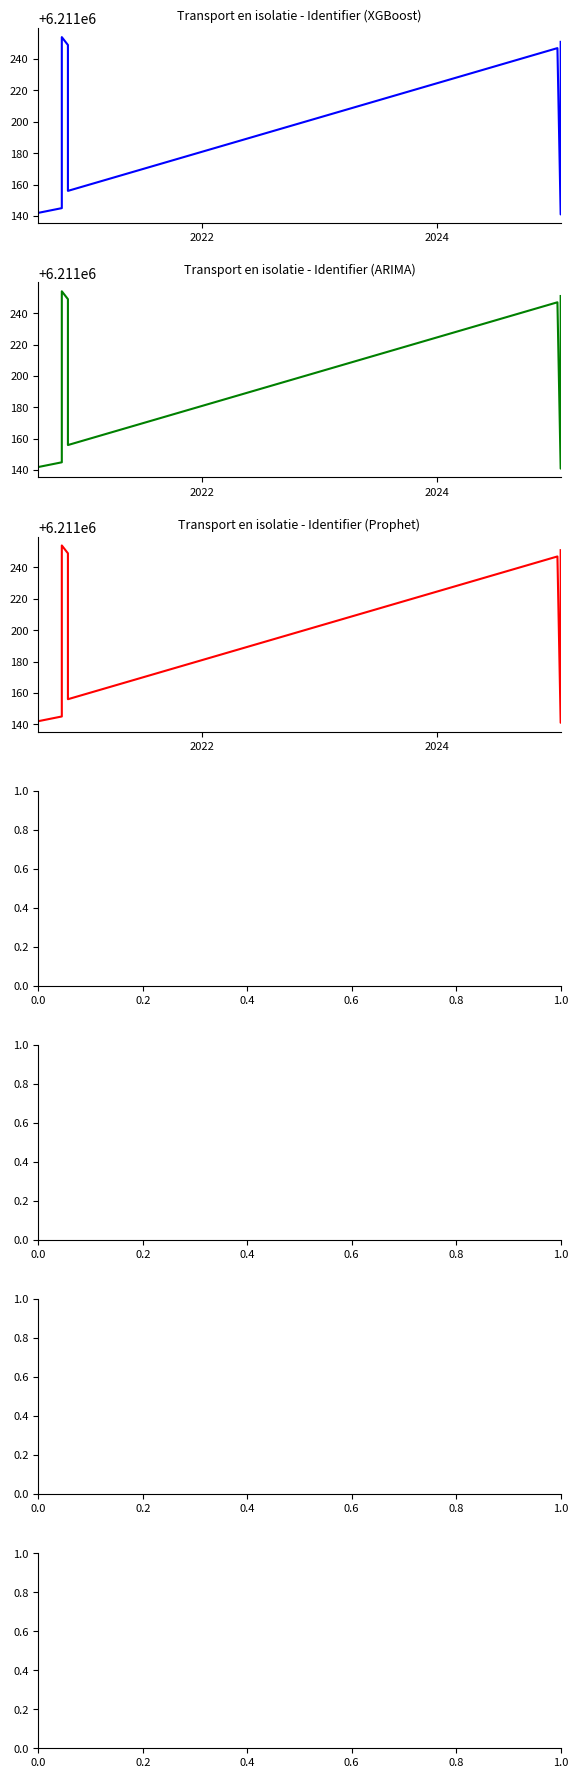

How many distinct data groups are displayed?

3